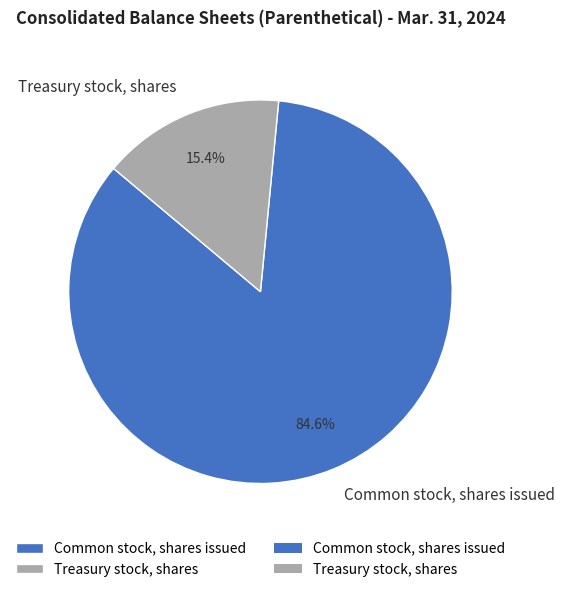

How many segments does this pie chart have?

2